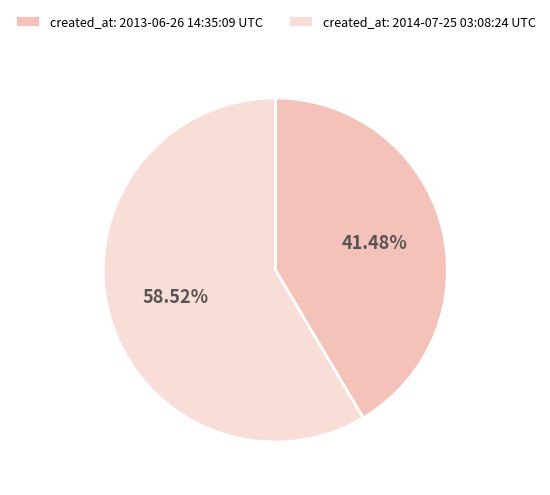

How many slices are in this pie chart?

2